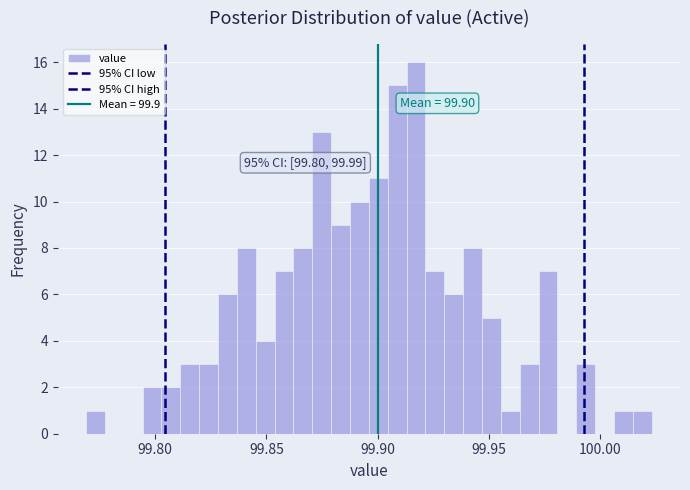

Around what value on the x-axis is the tallest bar? Give the approximate position of its centre, as read against the axis.

99.915